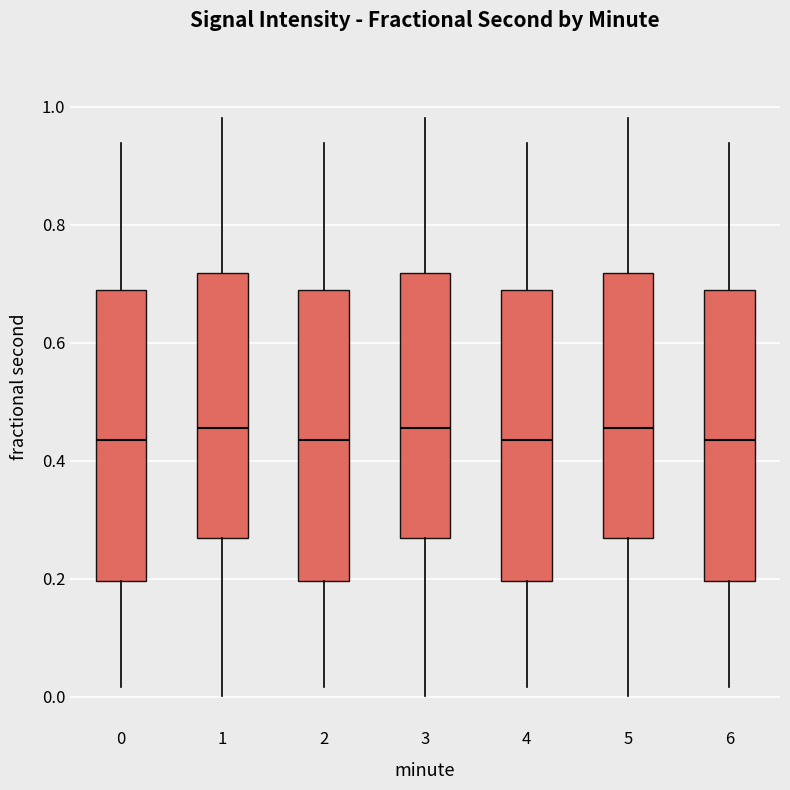

Reading left to right, transcribe this box plot: for each box, give where its median line is, the range the box spans, and where its two whiskers end, as read against the y-axis. The values are not printed on the chart, so give them approximately, as read against the axis.

0: median 0.44, box 0.20 to 0.68, whiskers 0.02 to 0.94
1: median 0.46, box 0.26 to 0.72, whiskers 0.00 to 0.98
2: median 0.44, box 0.20 to 0.68, whiskers 0.02 to 0.94
3: median 0.46, box 0.26 to 0.72, whiskers 0.00 to 0.98
4: median 0.44, box 0.20 to 0.68, whiskers 0.02 to 0.94
5: median 0.46, box 0.26 to 0.72, whiskers 0.00 to 0.98
6: median 0.44, box 0.20 to 0.68, whiskers 0.02 to 0.94